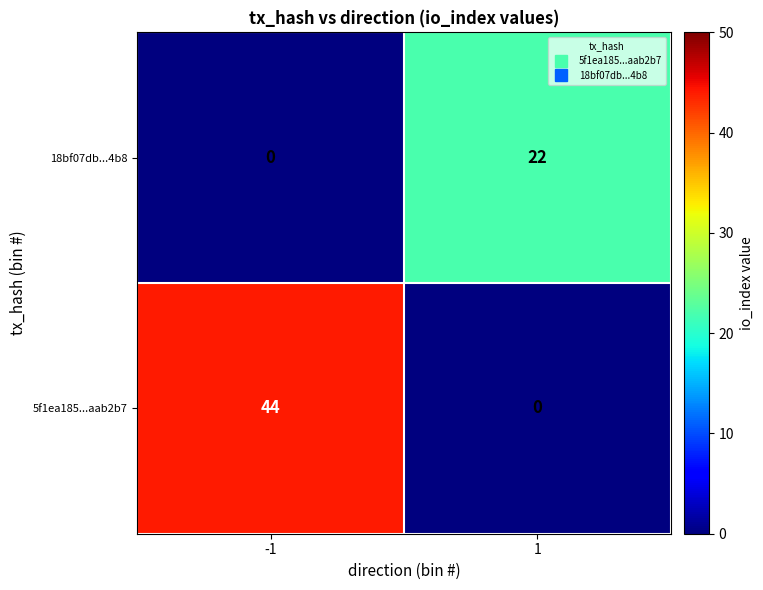

What is the sum of all 5f1ea185...aab2b7 values?

44